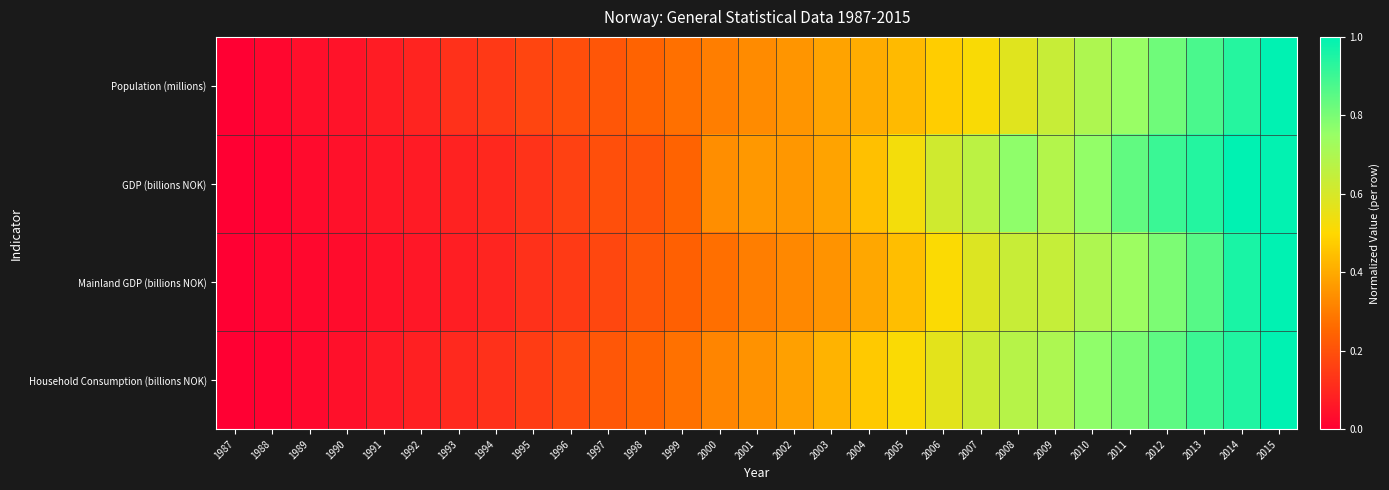

Which series has the widest spread of values?

Population (millions)